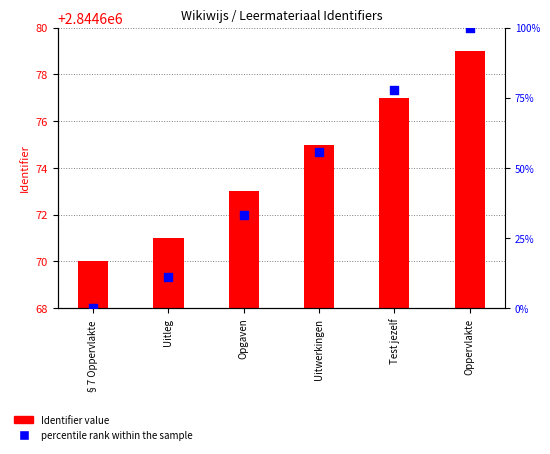

Which series contains the highest Y value?

percentile rank within sample